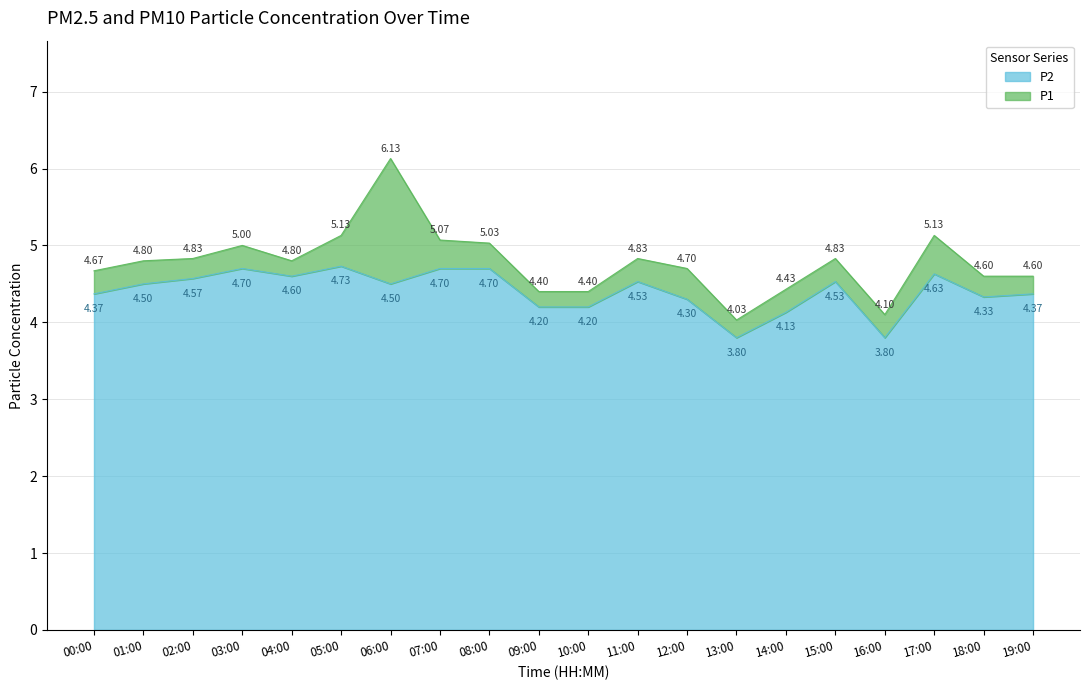

True or false: P1 and P2 intersect in this chart.

False